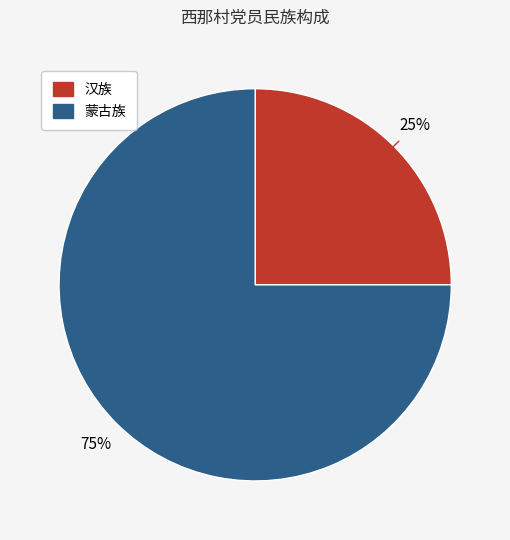

To the nearest percent, what is the difference between the largest and smallest slice percentages?

50%